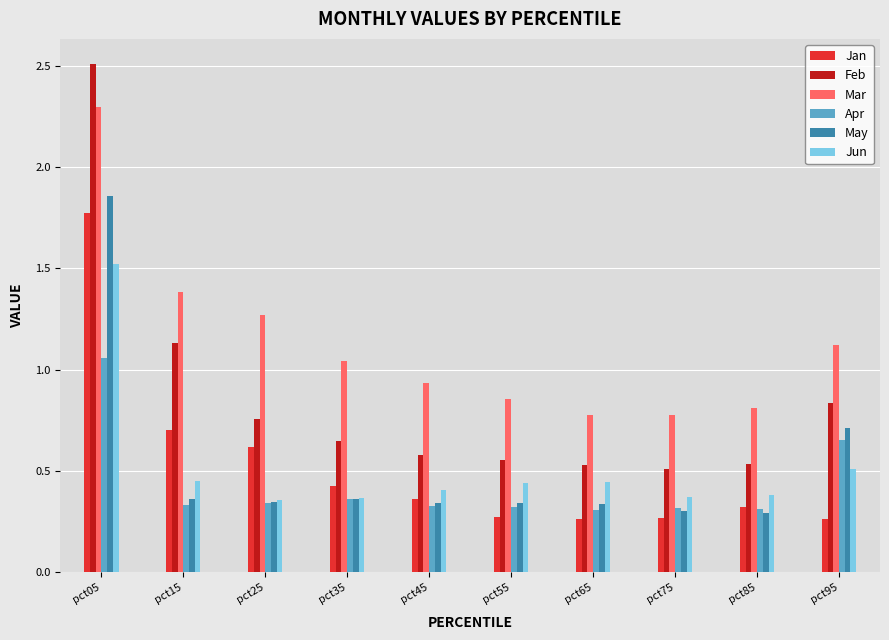

Which category has the highest value in the May series?

pct05